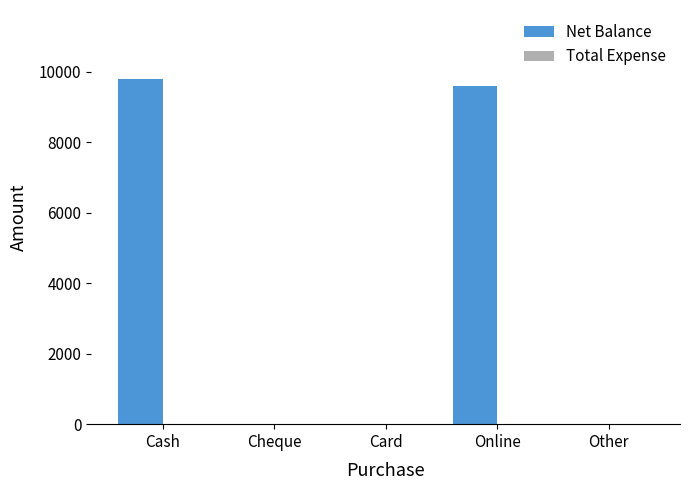

The chart shows a value of 5508 at Card. True or false?

False